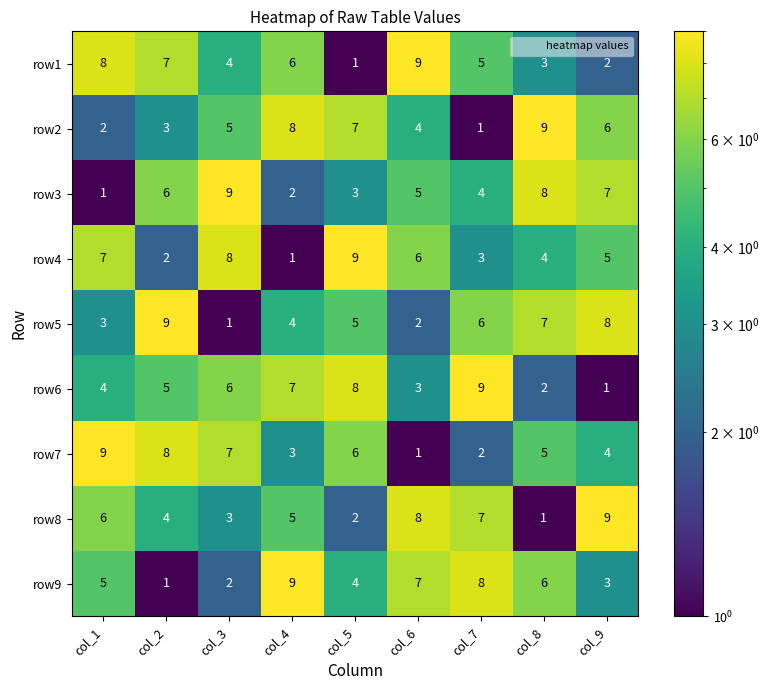

At which label is row7 closest to 5?

col_8